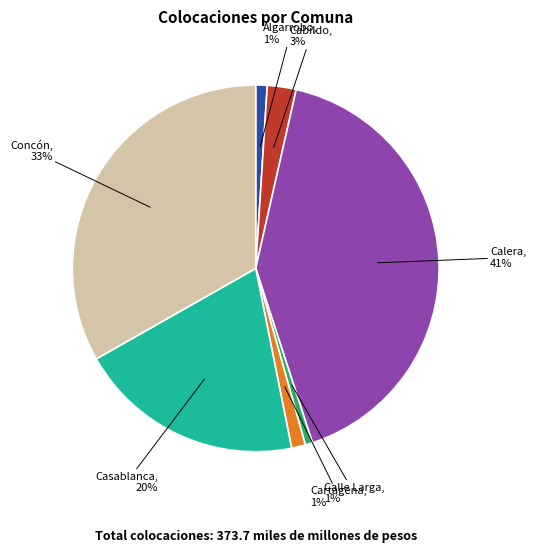

Does any single category account for the majority?

No